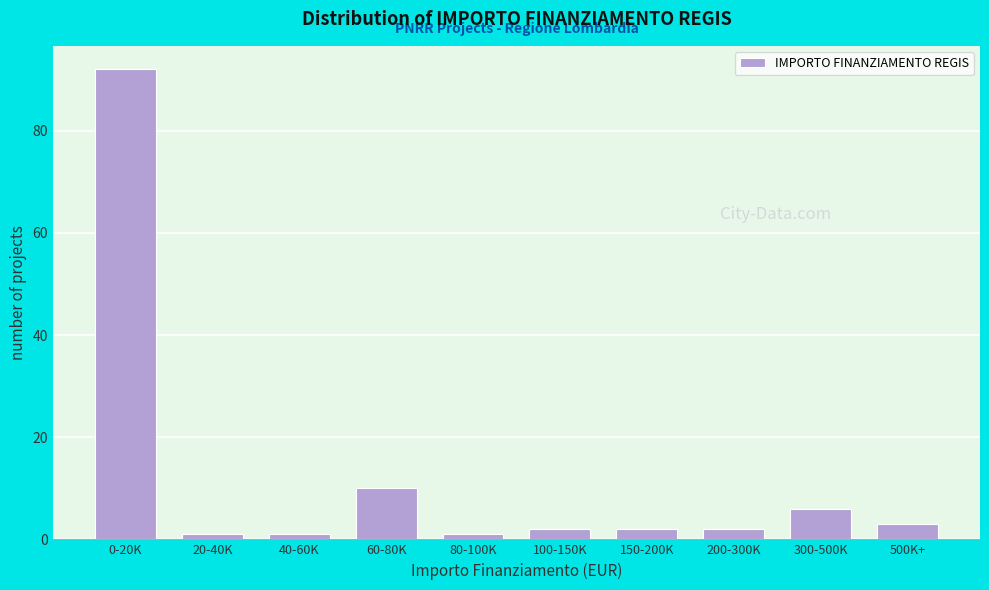

Reading left to right, list all the values displayed in this chart.

92	1	1	10	1	2	2	2	6	3